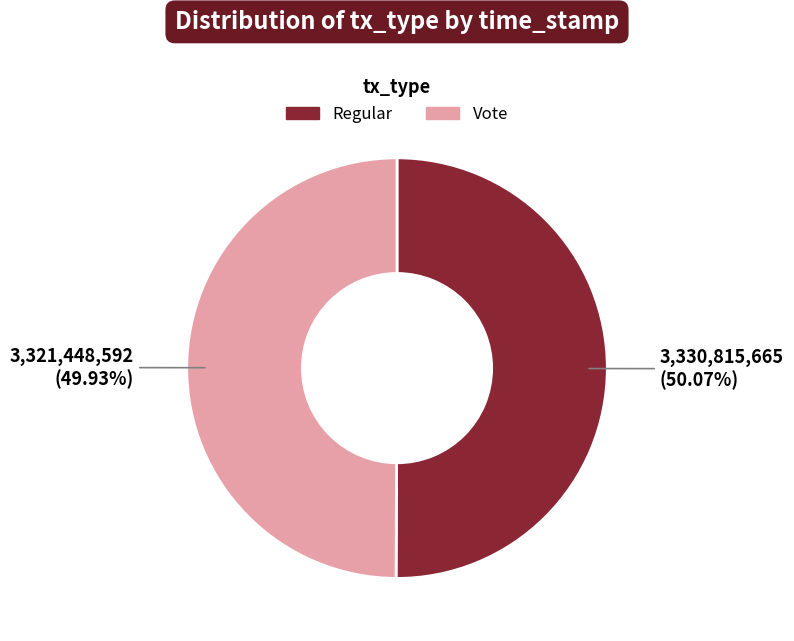

Is there any slice that represents more than half of the pie?

Yes